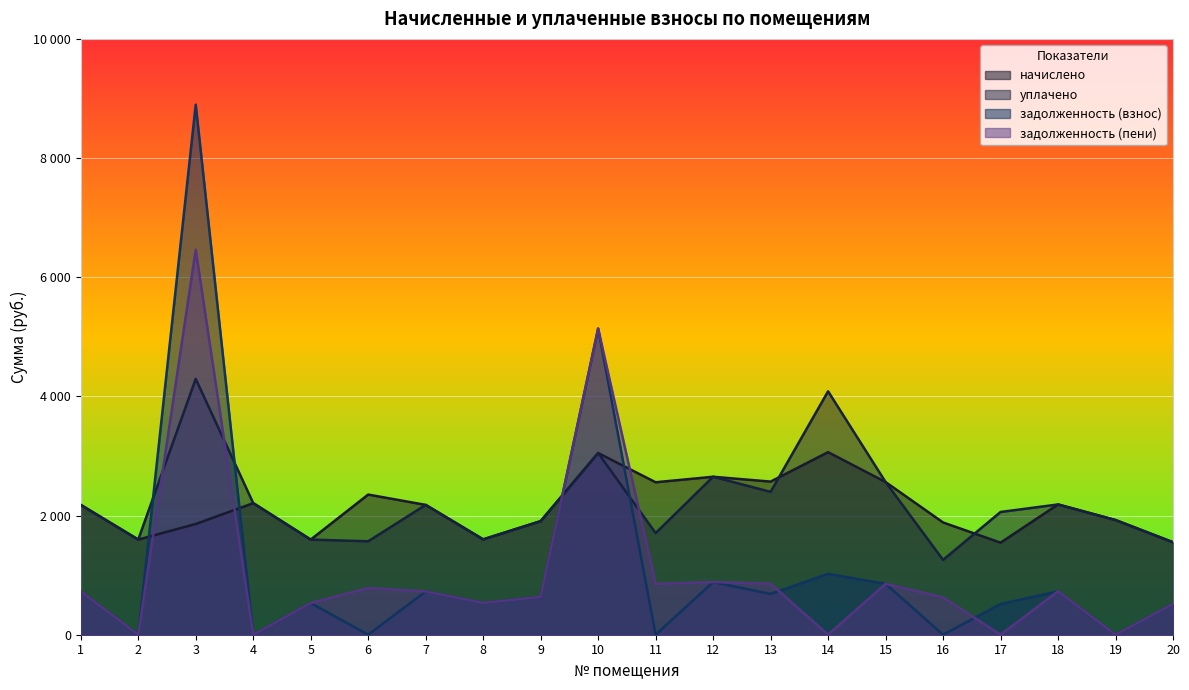

Which category has the lowest value in the начислено series?

17